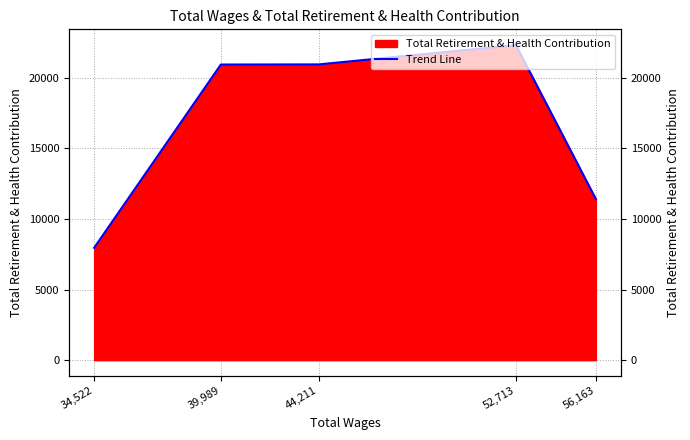

List the labels in order of value, largest first.

52,713, 44,211, 39,989, 56,163, 34,522